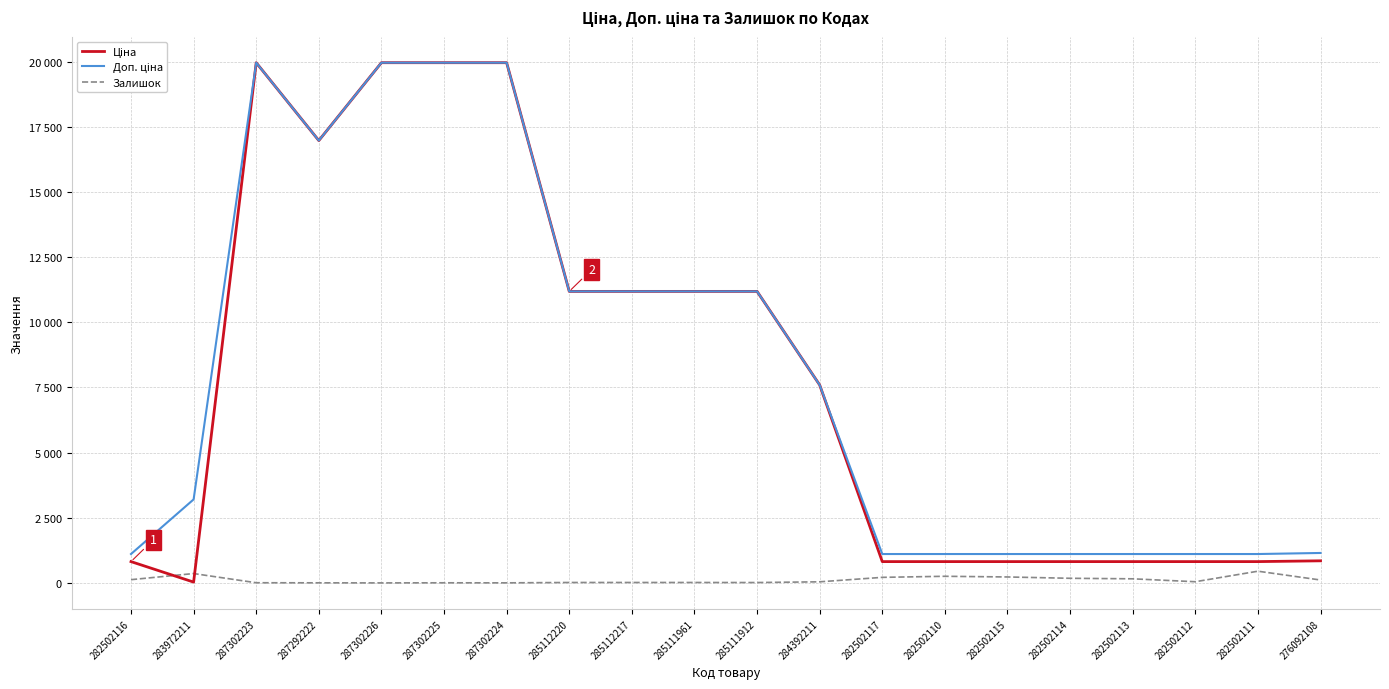

What is the label of the 3rd point from the right?

282502112